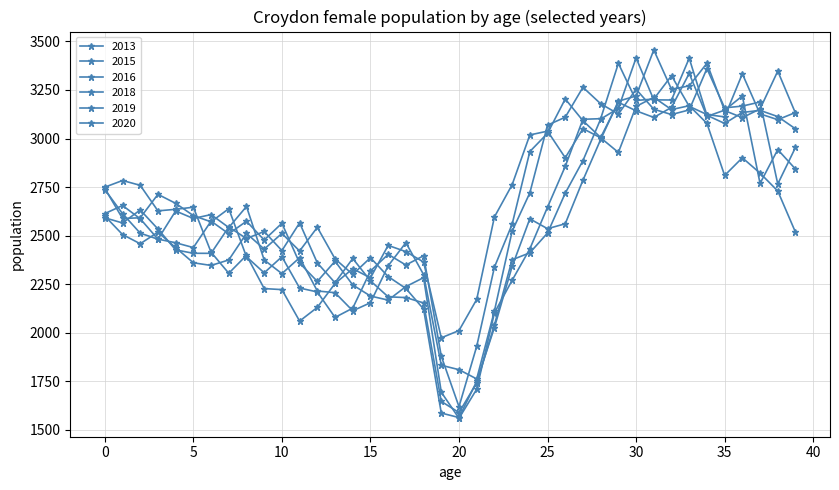

What is the difference between the second highest and second lowest values in the 2015 series?

1339.1